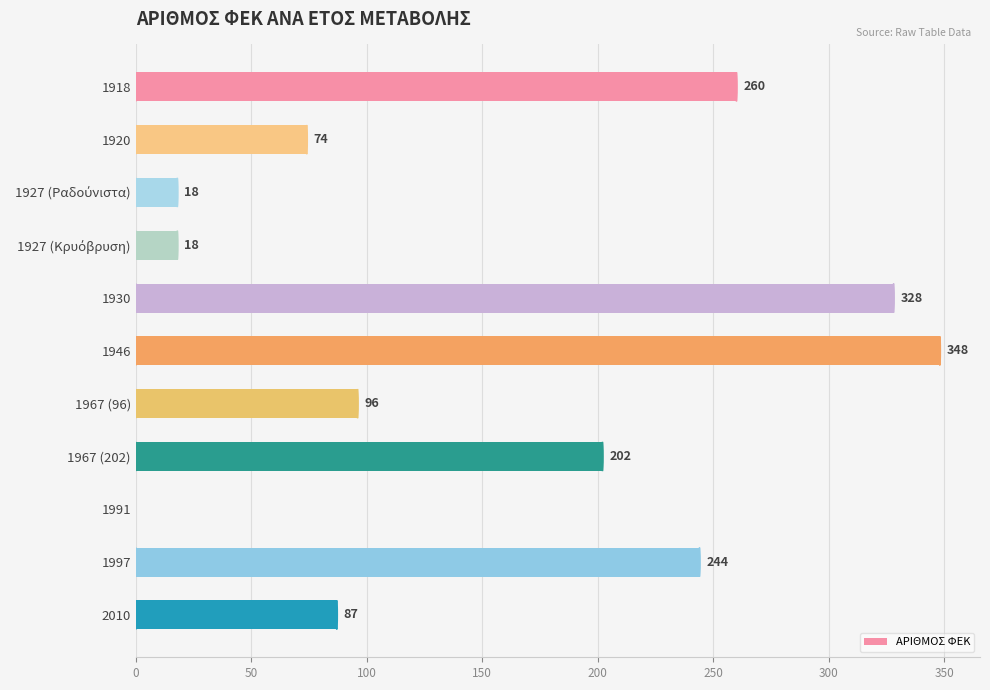

True or false: the data shows 154 at 1997.

False